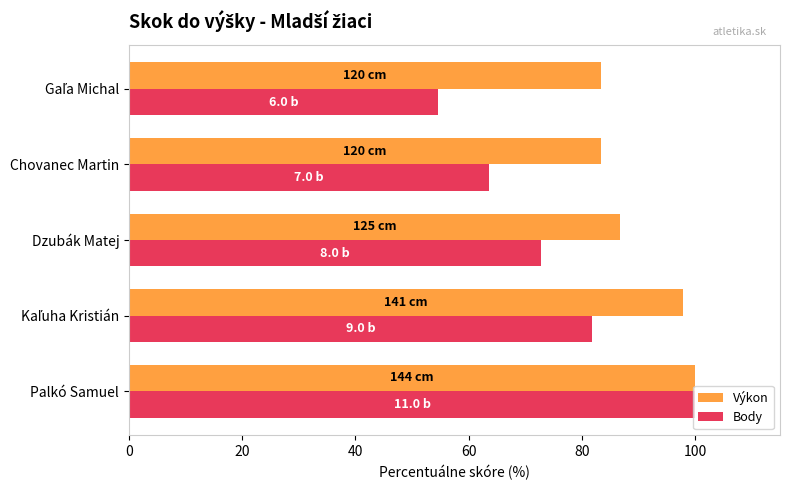

List the series in order of their overall mean, highest first.

Výkon, Body